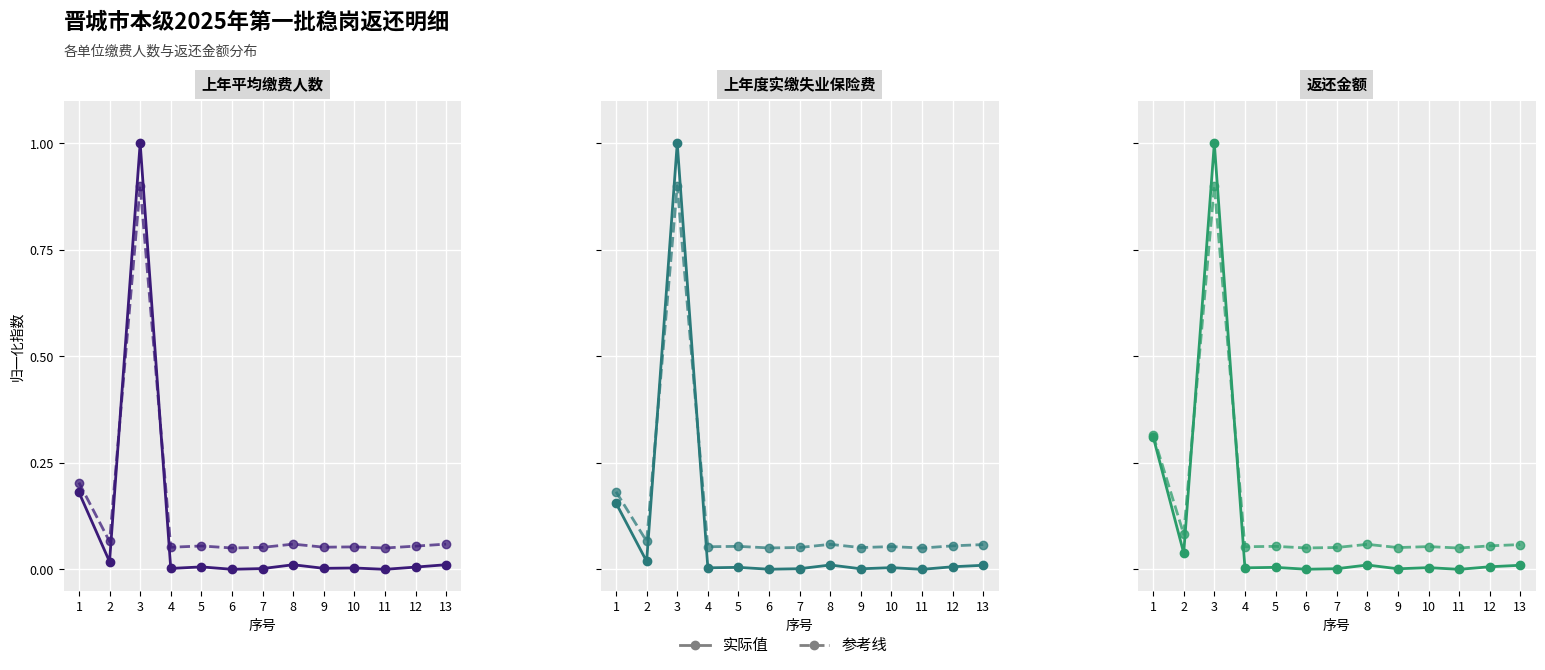

Reading right to left, extract all data points from this chart.

实际值: 0.0	0.0	0.0	0.0	0.0	0.0	0.0	0.0	0.0	0.0	1.0	0.0	0.3
参考线: 0.1	0.1	0.1	0.1	0.1	0.1	0.1	0.1	0.1	0.1	0.9	0.1	0.3